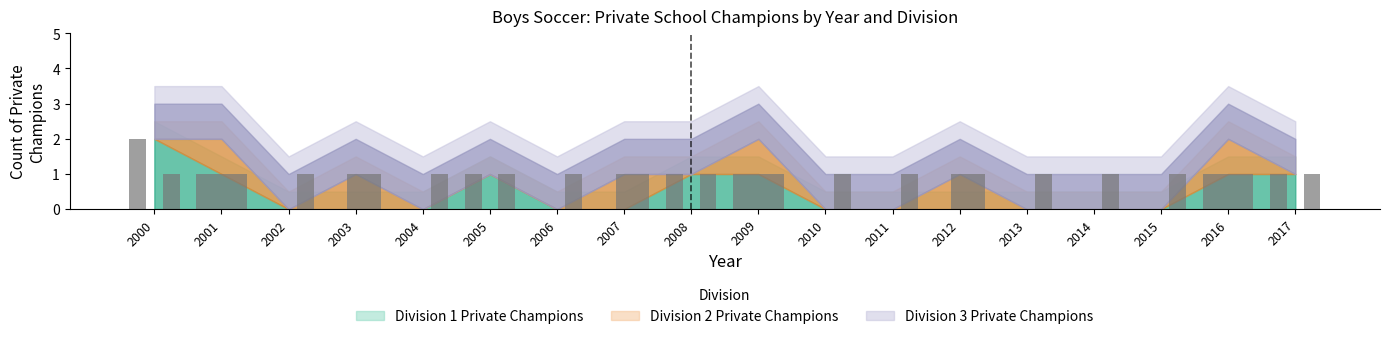

The Division 2 Private Champions series shows 1 at 2001. True or false?

False